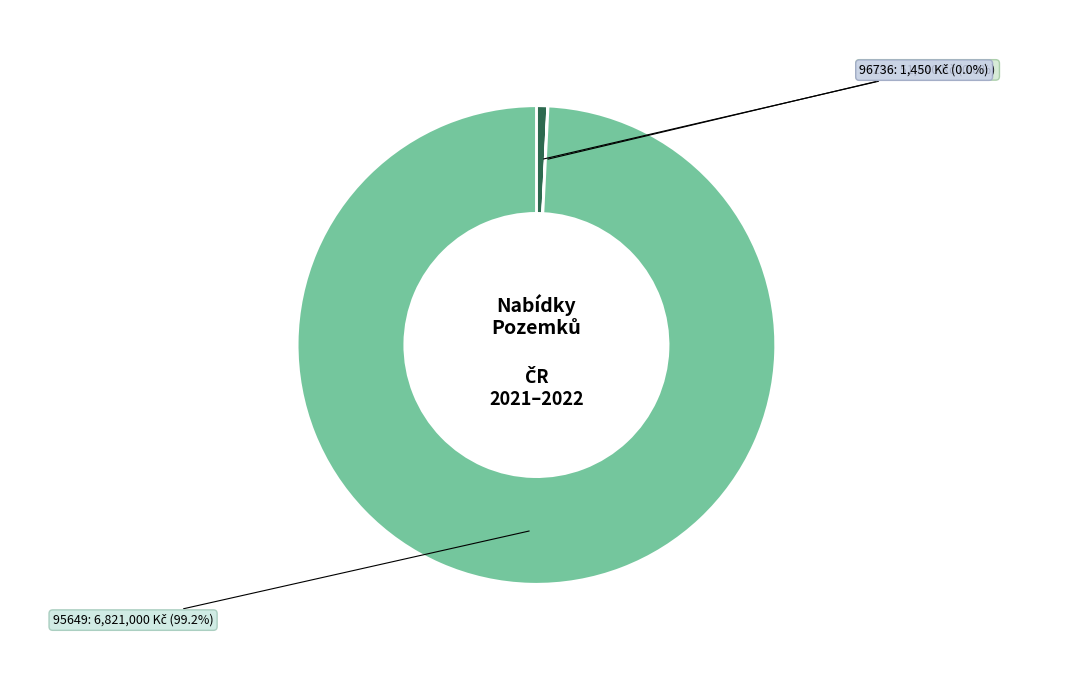

Which category has the biggest portion of the pie?

95649